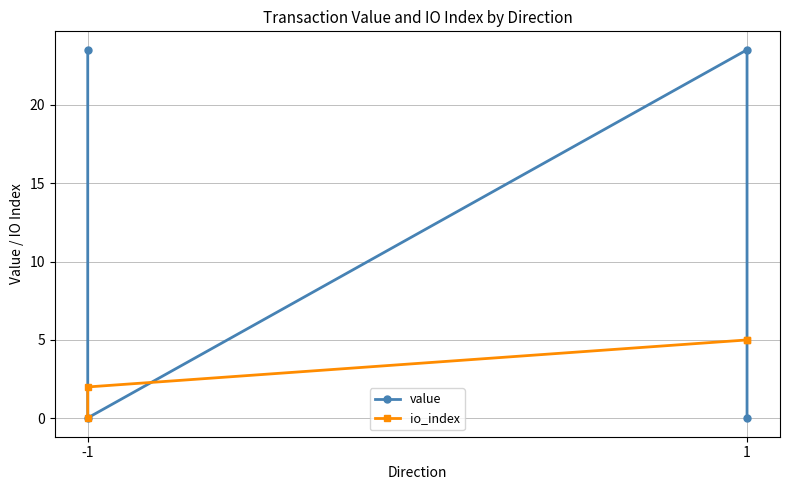

How many lines are shown in the chart?

2